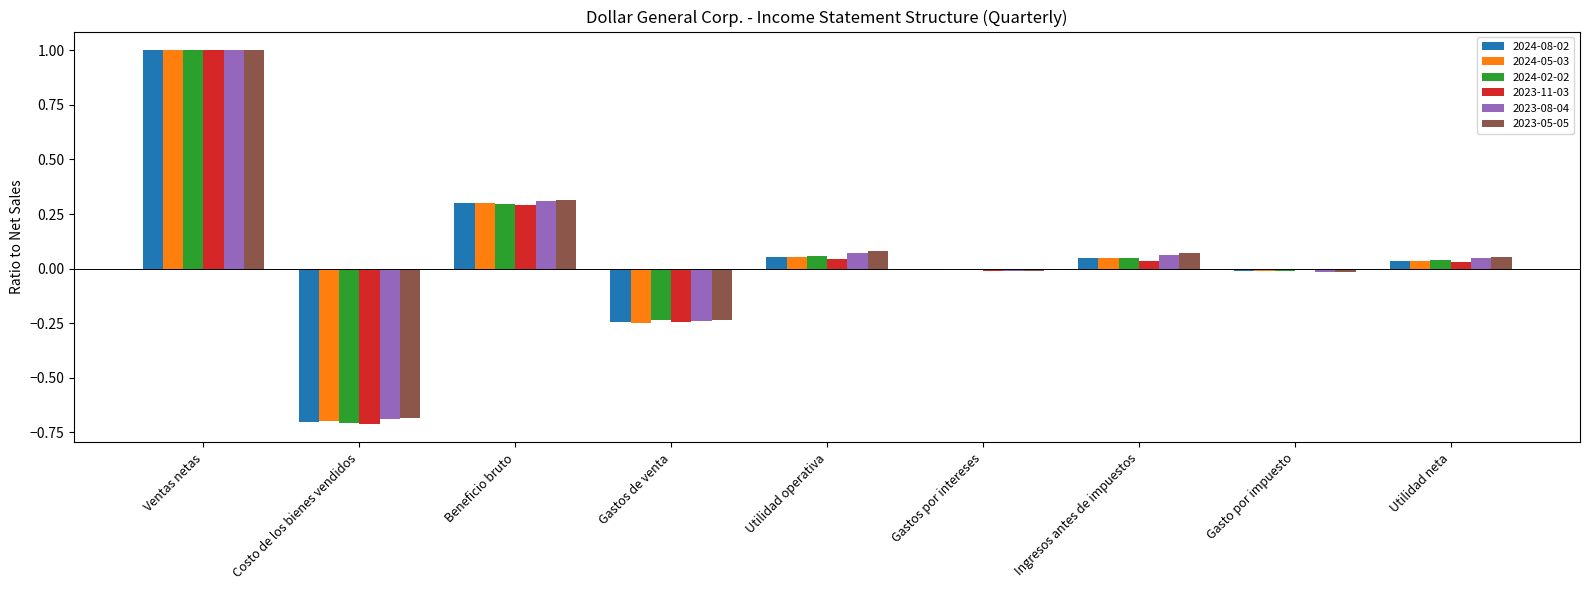

At which category does the chart reach its minimum across all series?

Costo de los bienes vendidos